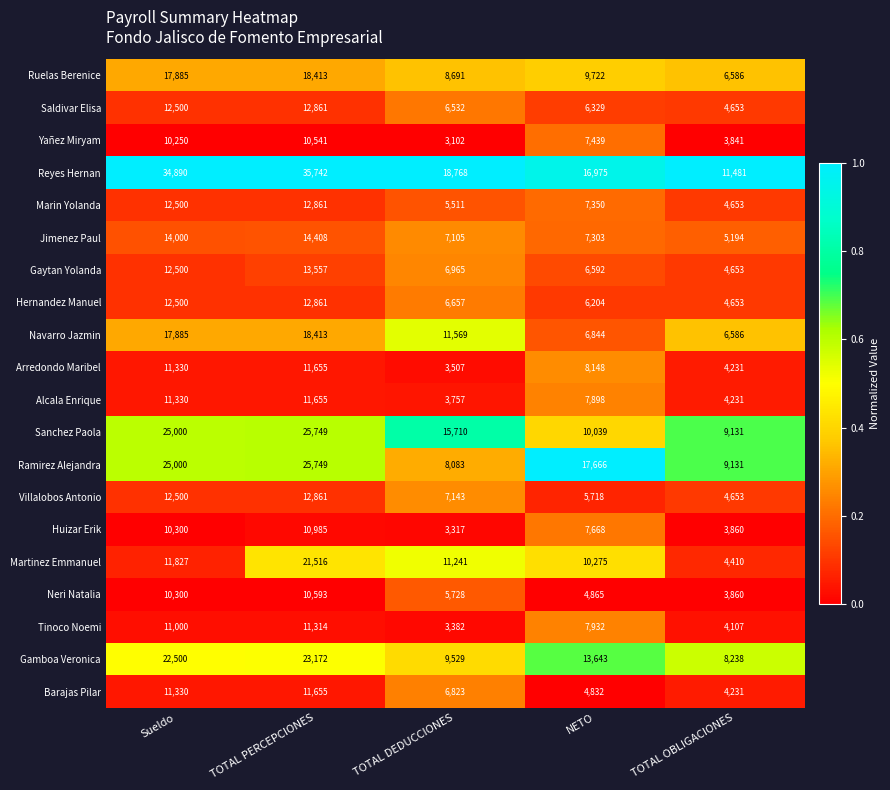

Rank the series at TOTAL DEDUCCIONES from highest to lowest value.

Reyes Hernan, Sanchez Paola, Navarro Jazmin, Martinez Emmanuel, Gamboa Veronica, Ruelas Berenice, Ramirez Alejandra, Villalobos Antonio, Jimenez Paul, Gaytan Yolanda, Barajas Pilar, Hernandez Manuel, Saldivar Elisa, Neri Natalia, Marin Yolanda, Alcala Enrique, Arredondo Maribel, Tinoco Noemi, Huizar Erik, Yañez Miryam